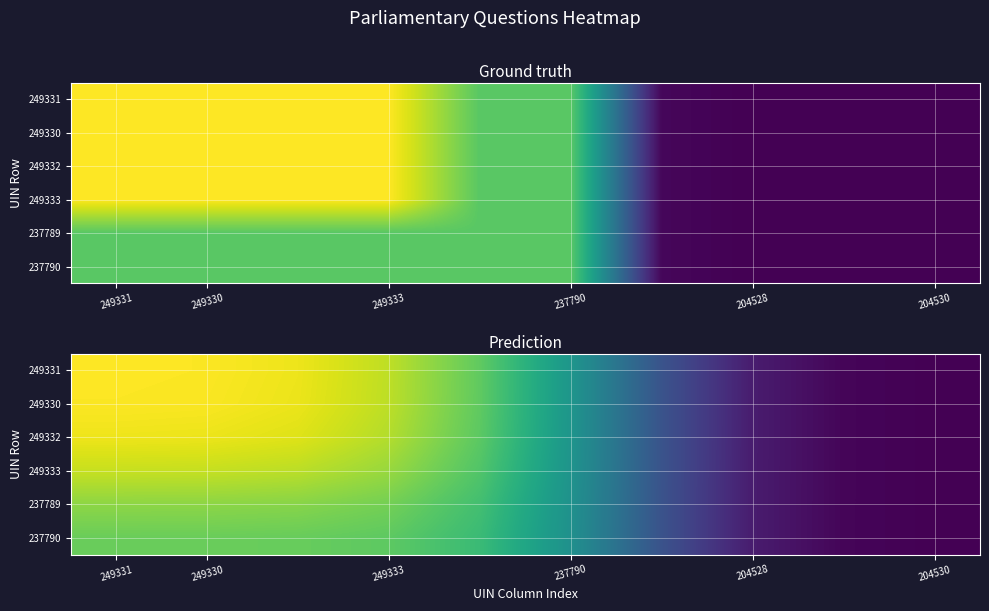

The value of 249330 at 204530 is 0.0. True or false?

False